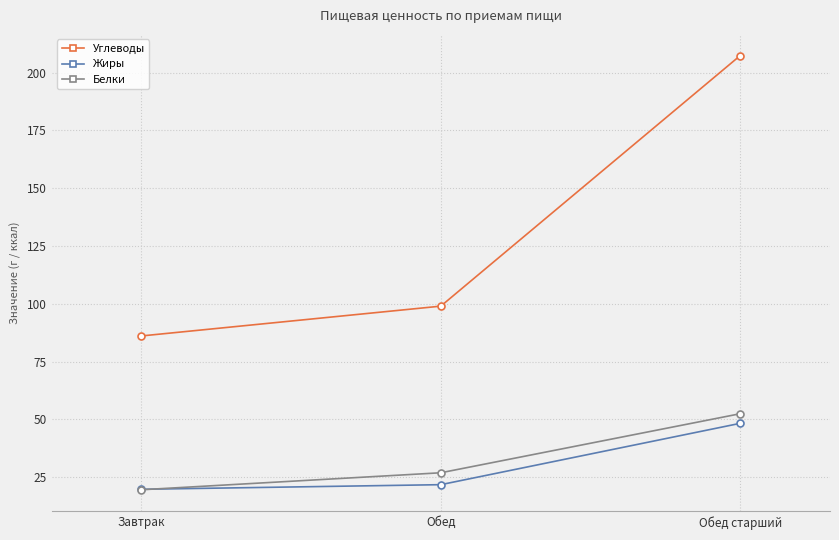

The Углеводы series shows 165.6 at Обед. True or false?

False